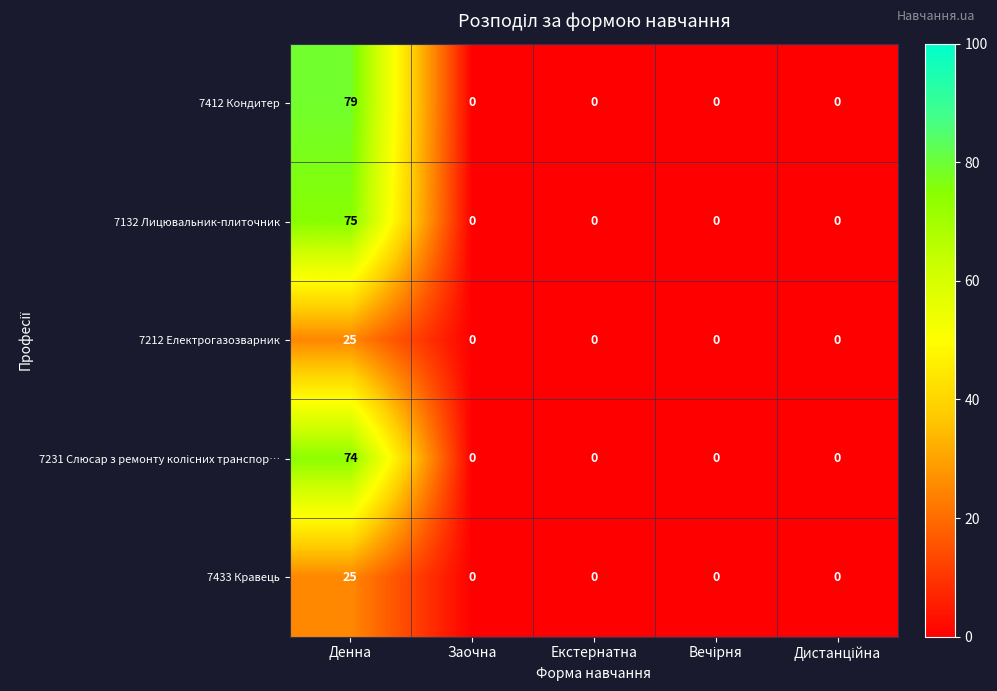

Which category has the highest value across all series?

Денна